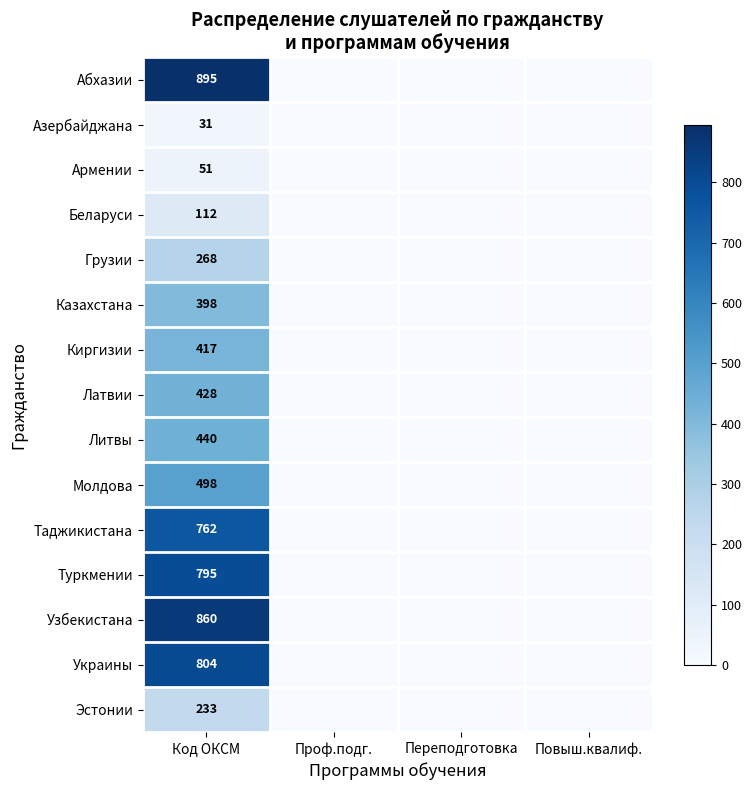

What is the difference between the highest and lowest values at Код ОКСМ?

864